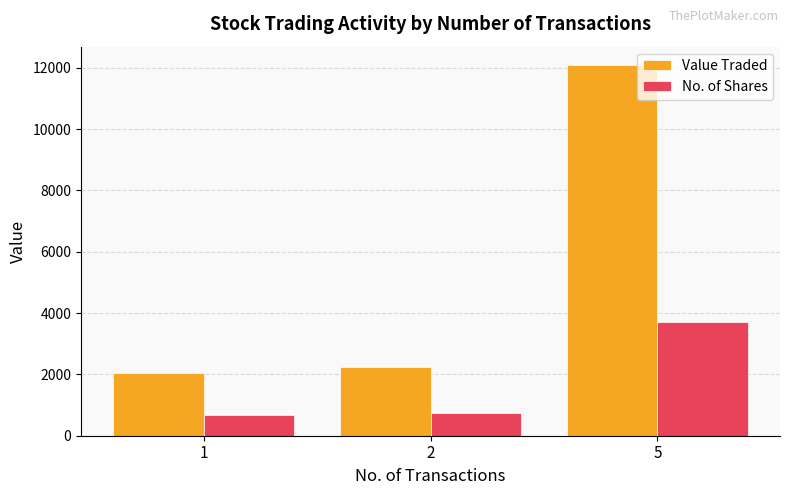

What value does the No. of Shares series have at 5?

3720